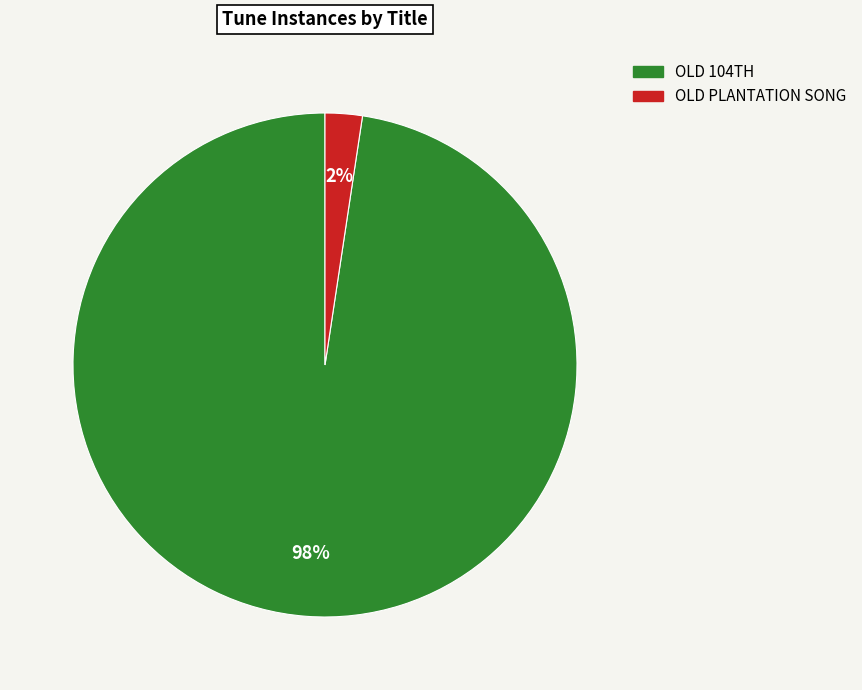

What is the smallest slice in the pie chart?

OLD PLANTATION SONG